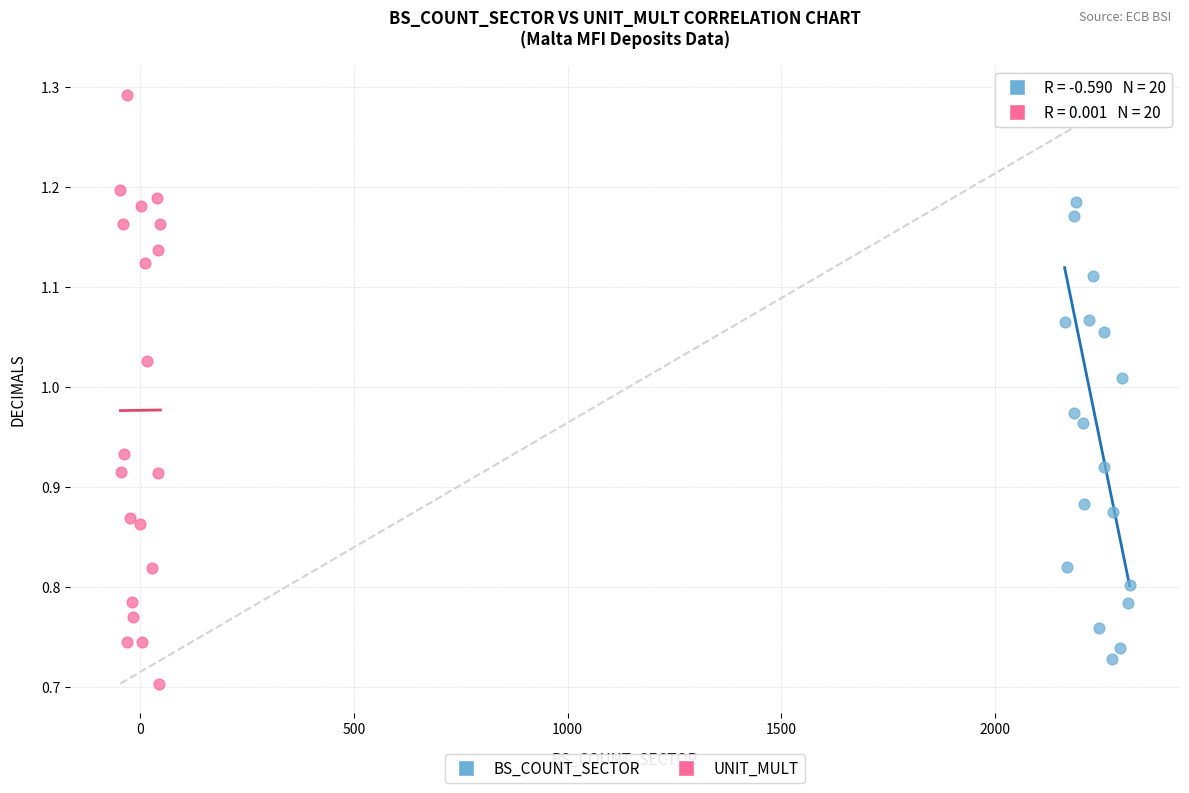

Which series has the largest Y range (max minus min)?

UNIT_MULT